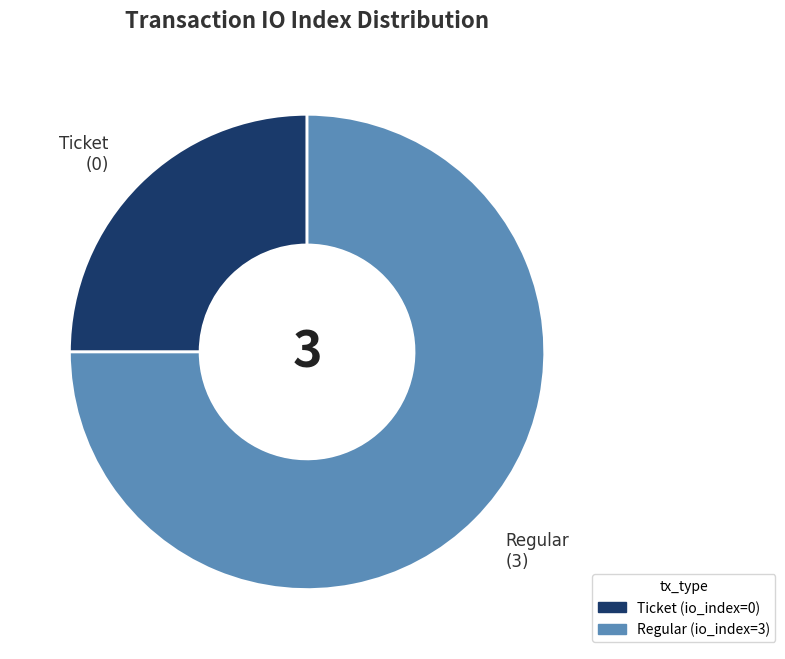

True or false: Regular accounts for 81% of the total.

False